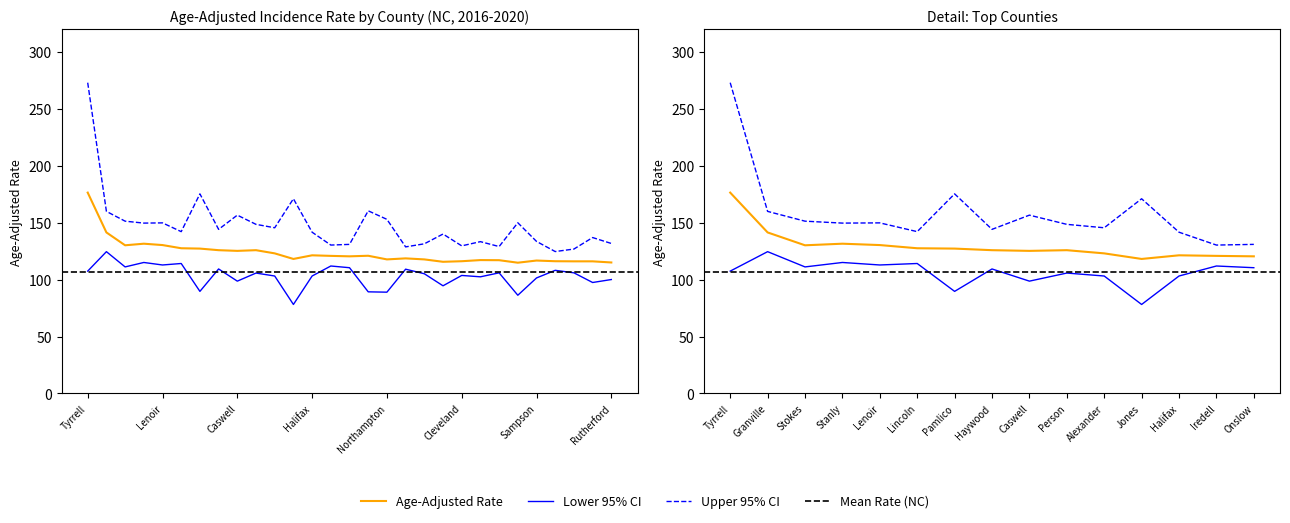

True or false: Lower 95% CI has a value of 29.9 at Chatham.

False